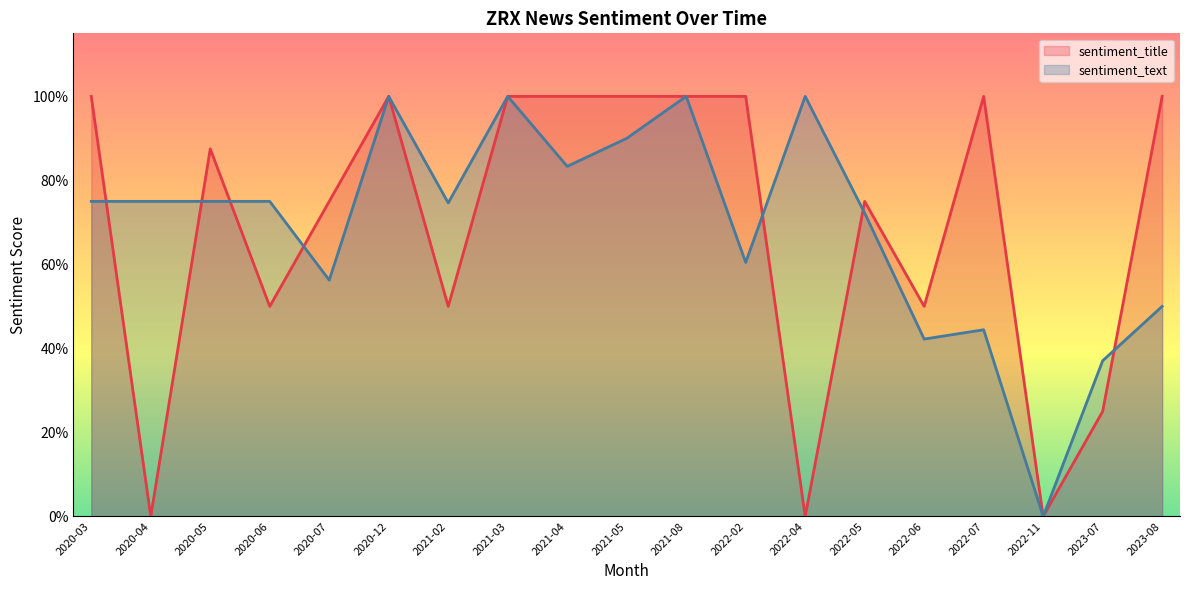

What is the total value across all series at 2020-12?

2.0